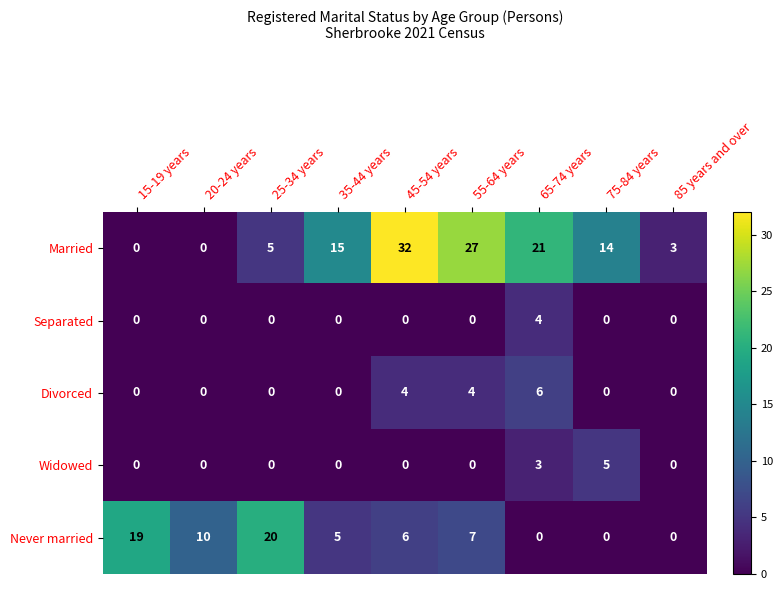

Between 45-54 years and 75-84 years, which series saw the biggest shift?

Married